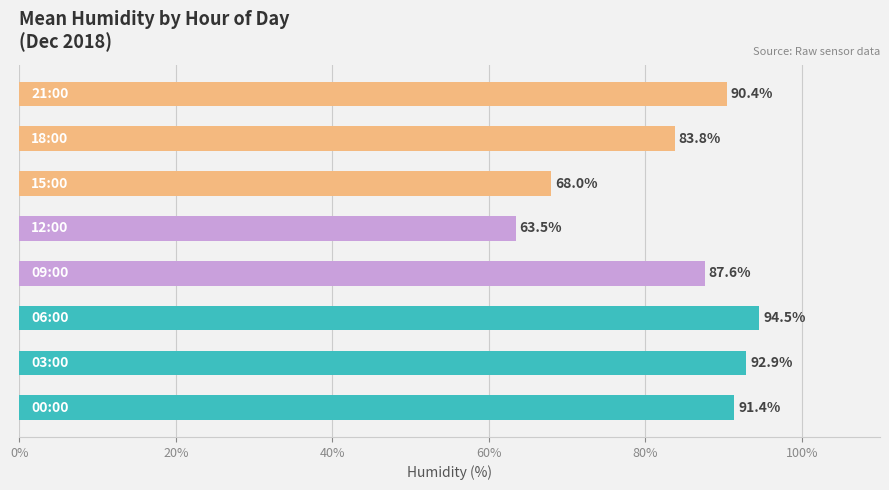

What is the difference between the second highest and second lowest values?

24.9